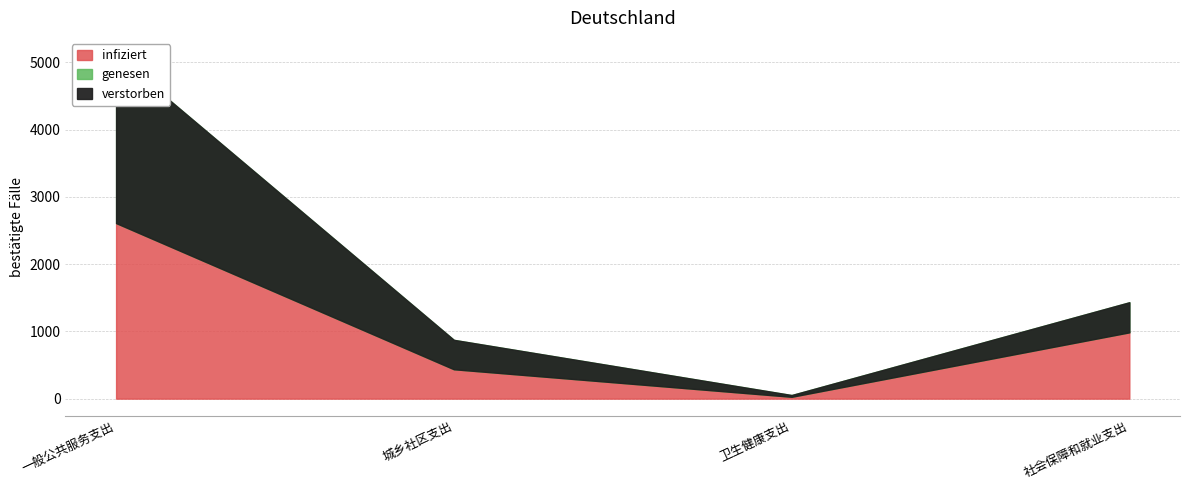

Which label corresponds to the smallest value in the chart?

卫生健康支出